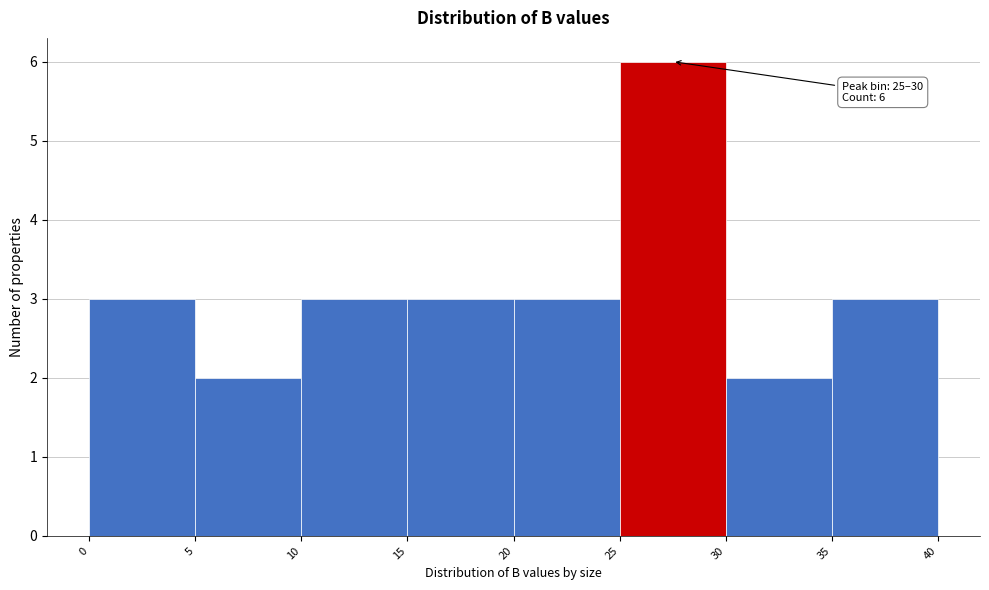

Which range on the x-axis has the tallest bar?

25 to 30